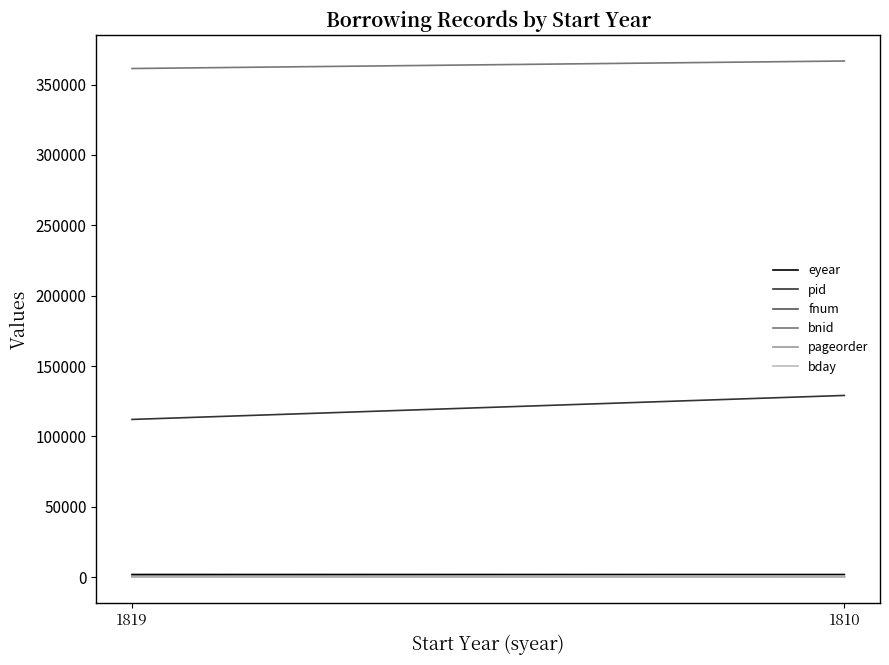

At how many categories does at least one series exceed 171000?

2